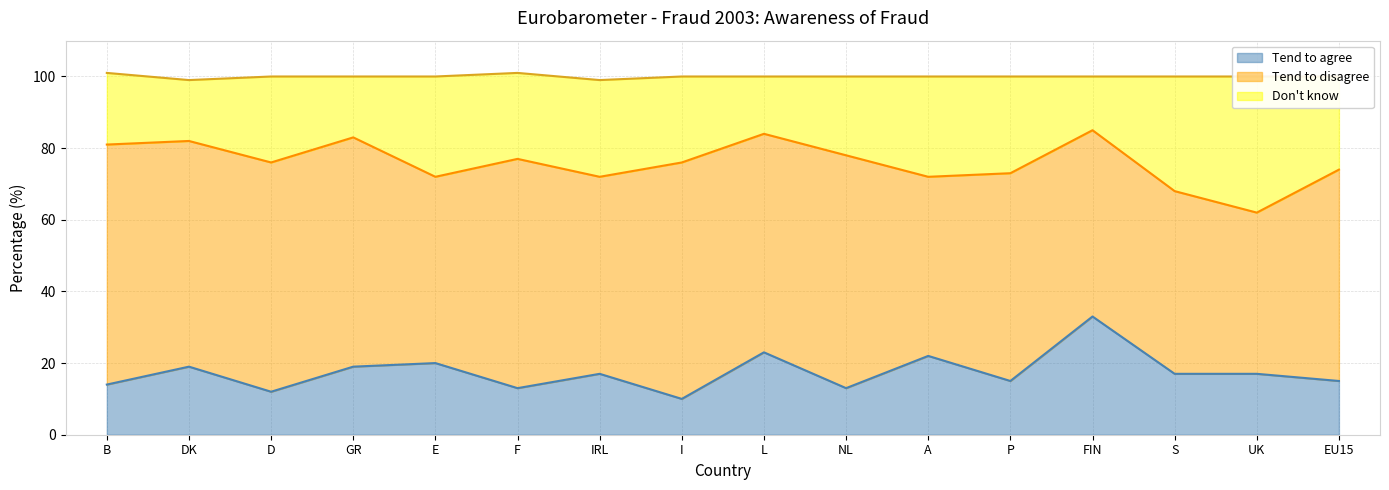

Between IRL and L, which series saw the biggest shift?

Don't know